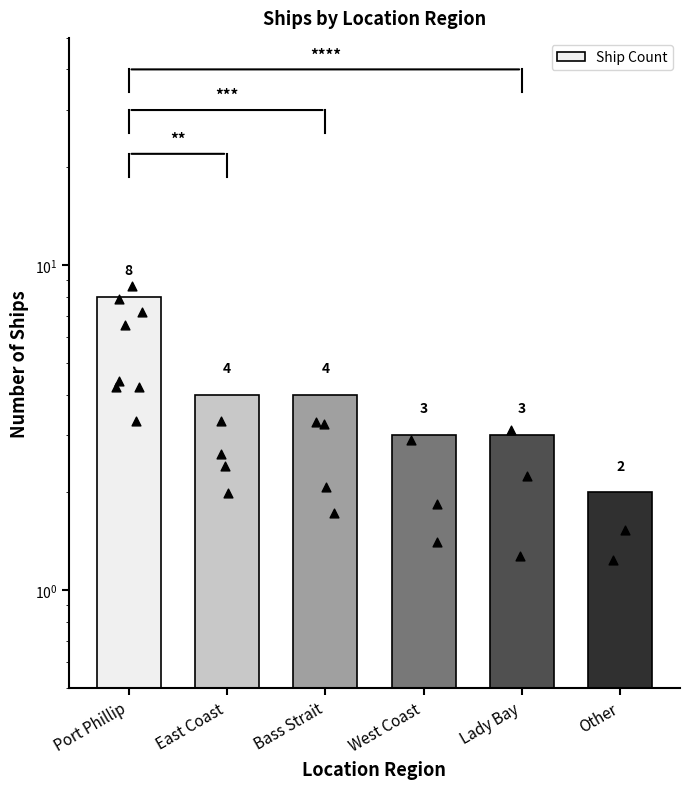

What is the ratio of the value at Bass Strait to the value at Lady Bay?

1.3